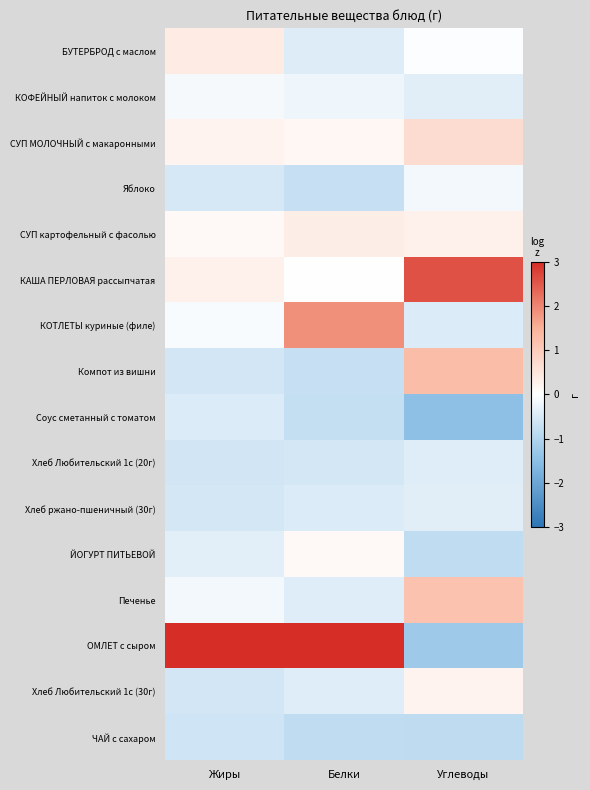

Reading right to left, list all the values displayed in this chart.

БУТЕРБРОД с маслом: Углеводы=-0.0	Белки=-0.4	Жиры=0.4
КОФЕЙНЫЙ напиток с молоком: Углеводы=-0.4	Белки=-0.2	Жиры=-0.1
СУП МОЛОЧНЫЙ с макаронными: Углеводы=0.7	Белки=0.2	Жиры=0.2
Яблоко: Углеводы=-0.2	Белки=-0.7	Жиры=-0.5
СУП картофельный с фасолью: Углеводы=0.3	Белки=0.4	Жиры=0.1
КАША ПЕРЛОВАЯ рассыпчатая: Углеводы=2.6	Белки=-0.0	Жиры=0.3
КОТЛЕТЫ куриные (филе): Углеводы=-0.5	Белки=1.9	Жиры=-0.1
Компот из вишни: Углеводы=1.3	Белки=-0.7	Жиры=-0.6
Соус сметанный с томатом: Углеводы=-1.5	Белки=-0.8	Жиры=-0.5
Хлеб Любительский 1с (20г): Углеводы=-0.4	Белки=-0.5	Жиры=-0.6
Хлеб ржано-пшеничный (30г): Углеводы=-0.4	Белки=-0.5	Жиры=-0.6
ЙОГУРТ ПИТЬЕВОЙ: Углеводы=-0.8	Белки=0.1	Жиры=-0.4
Печенье: Углеводы=1.2	Белки=-0.4	Жиры=-0.2
ОМЛЕТ с сыром: Углеводы=-1.3	Белки=3.0	Жиры=3.7
Хлеб Любительский 1с (30г): Углеводы=0.2	Белки=-0.4	Жиры=-0.6
ЧАЙ с сахаром: Углеводы=-0.8	Белки=-0.8	Жиры=-0.6